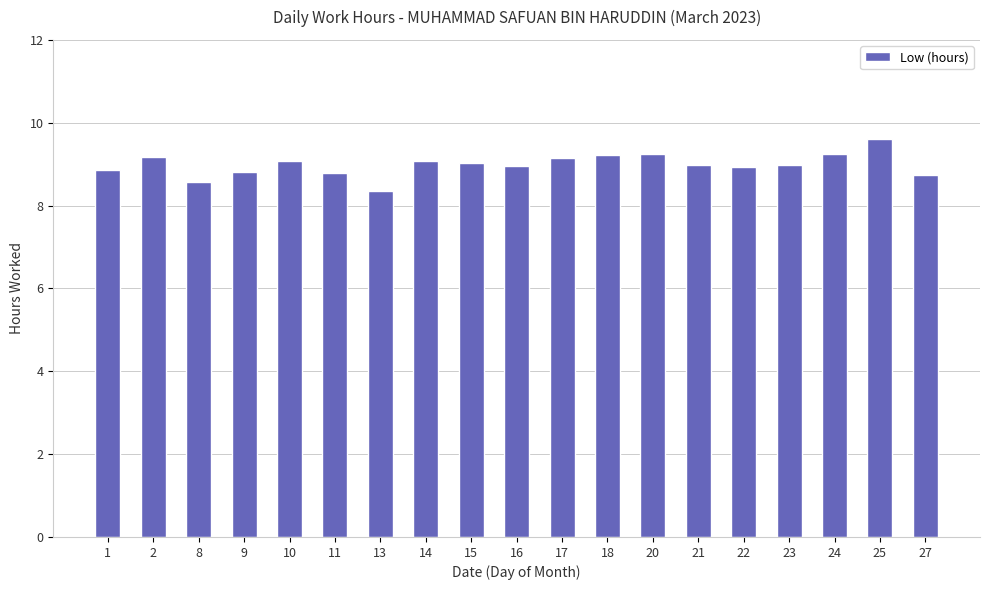

At which category does the chart reach its minimum across all series?

13